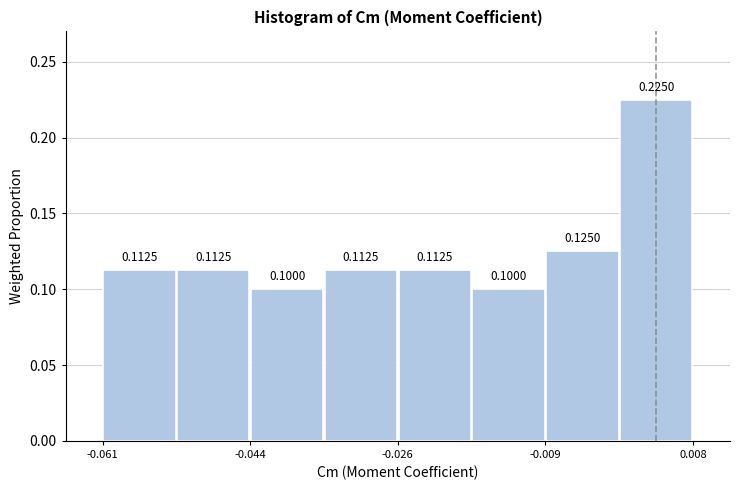

How tall is the bar that spans -0.026 to -0.018 on the x-axis? The bar edges are not printed on the chart, so give them approximately, as read against the axis.

0.1125